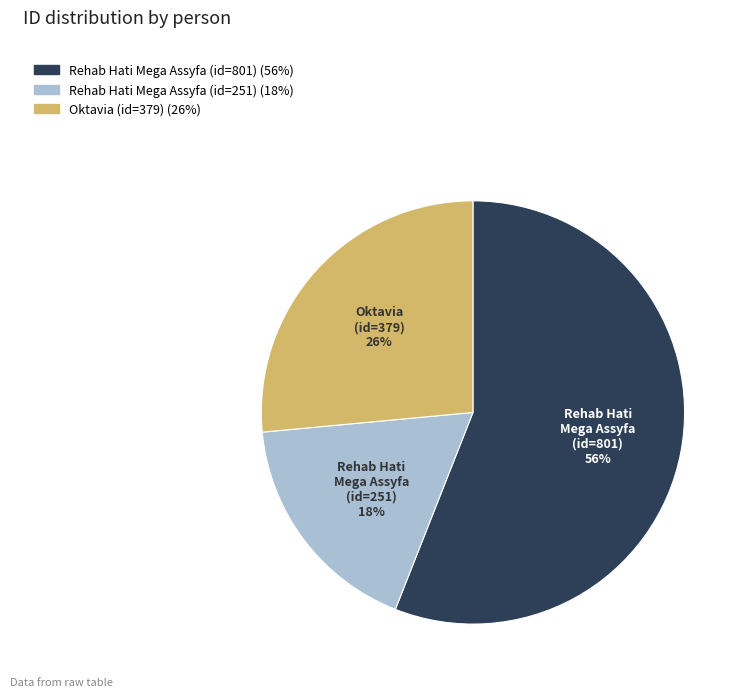

Which has a higher value, Rehab Hati Mega Assyfa (id=251) or Rehab Hati Mega Assyfa (id=801)?

Rehab Hati Mega Assyfa (id=801)